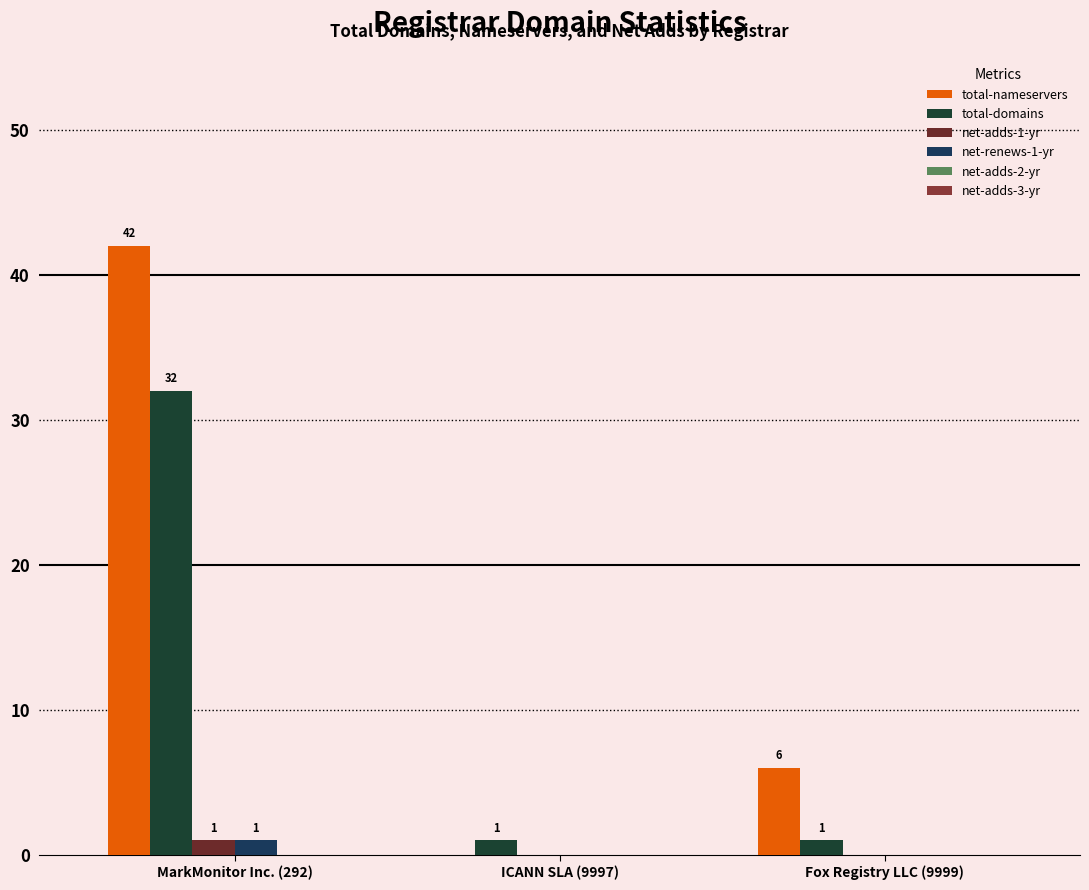

At which category is the sum across all series the highest?

MarkMonitor Inc. (292)